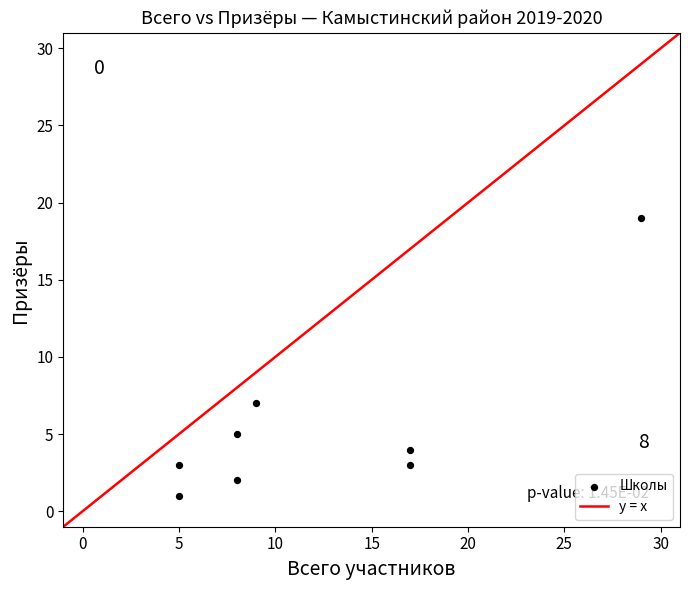

What is the range of X values (max minus min)?

24